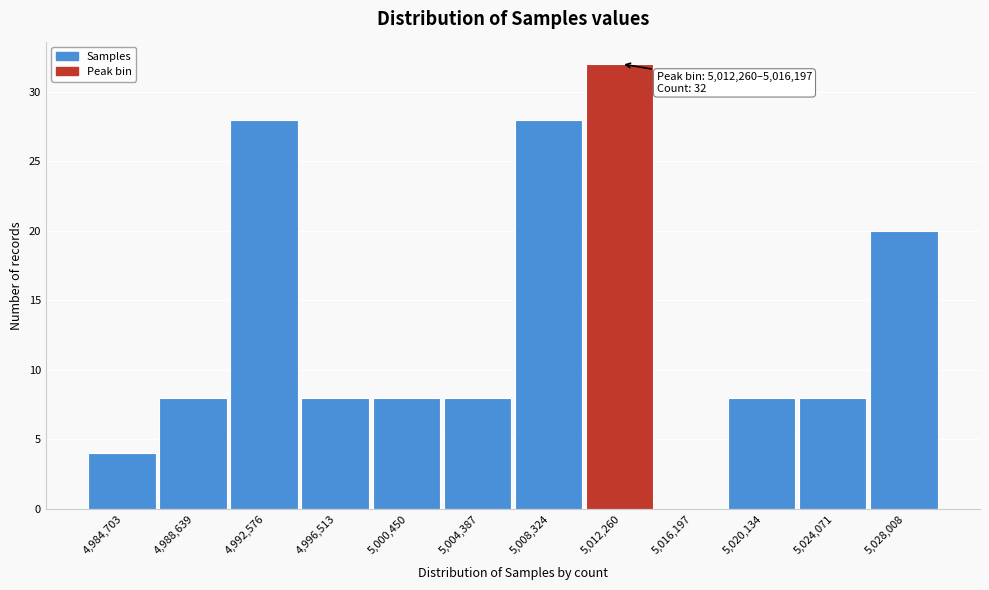

Reading left to right, what are all the values shown in this chart?

4,984,703=4	4,988,639=8	4,992,576=28	4,996,513=8	5,000,450=8	5,004,387=8	5,008,324=28	5,012,260=32	5,016,197=0	5,020,134=8	5,024,071=8	5,028,008=20